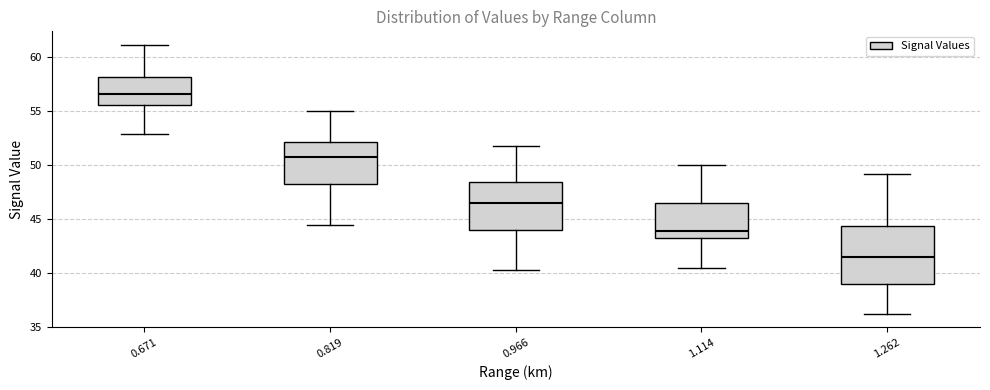

Comparing the boxes themselves (not the whiskers), which one is the tallest?

1.262